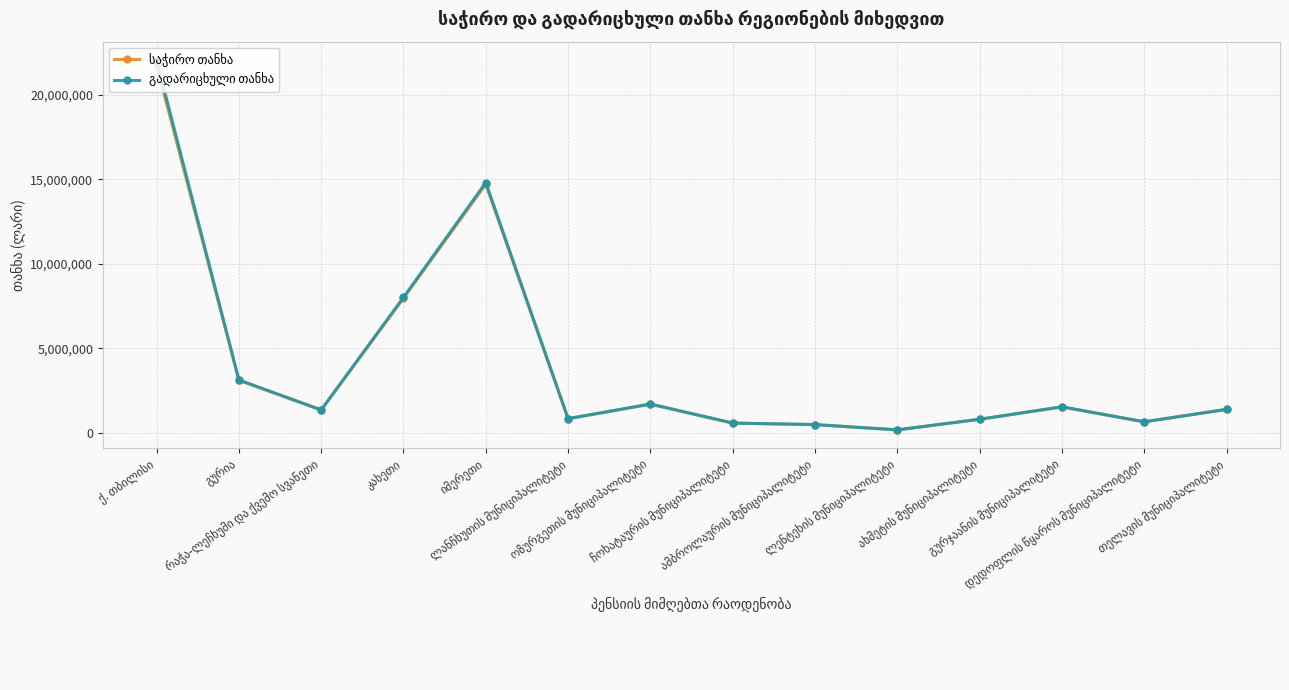

Where is საჭირო თანხა nearest to the value 10963745?

კახეთი